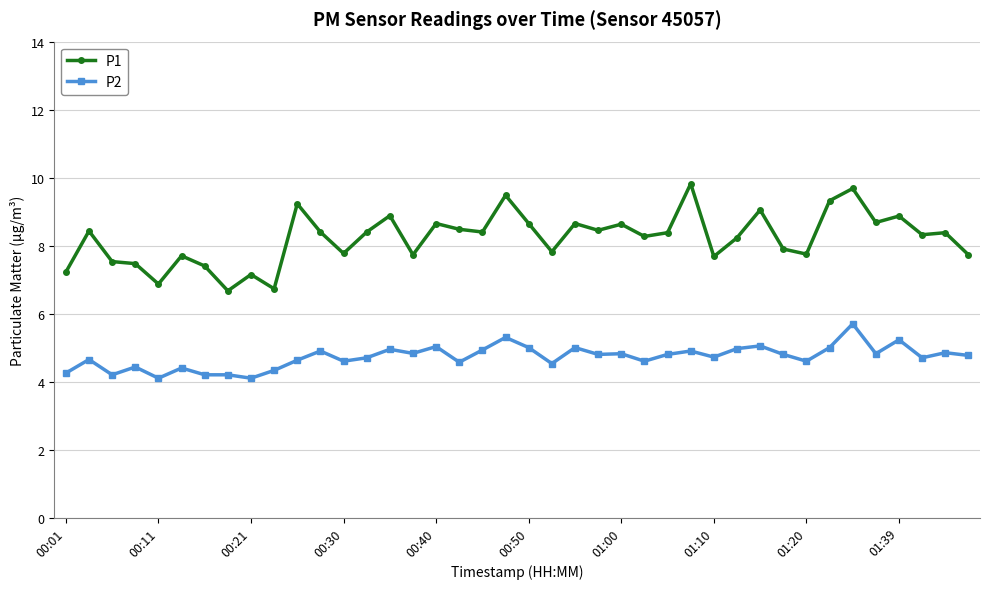

What is the minimum value for P1?

6.7